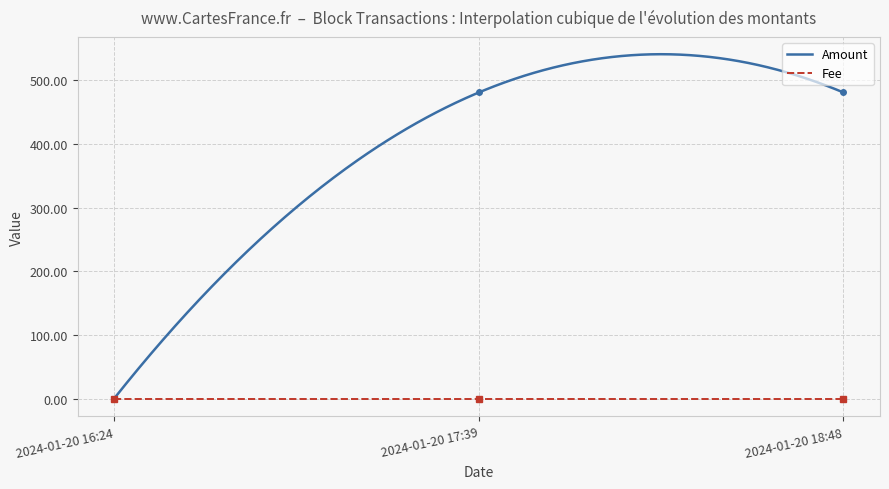

At which label does Fee reach its minimum?

2024-01-20 16:24